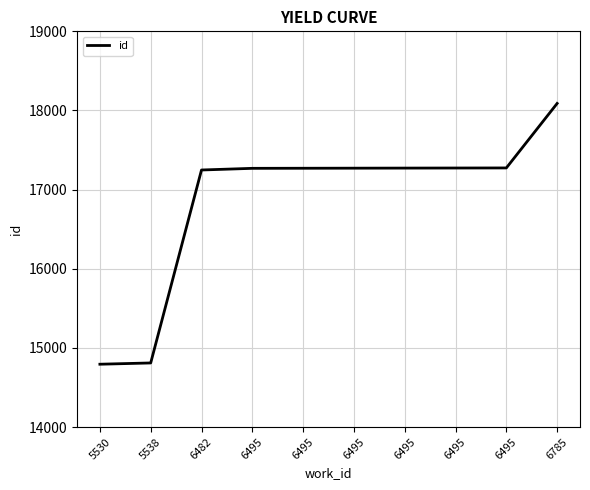

How many lines are shown in the chart?

1